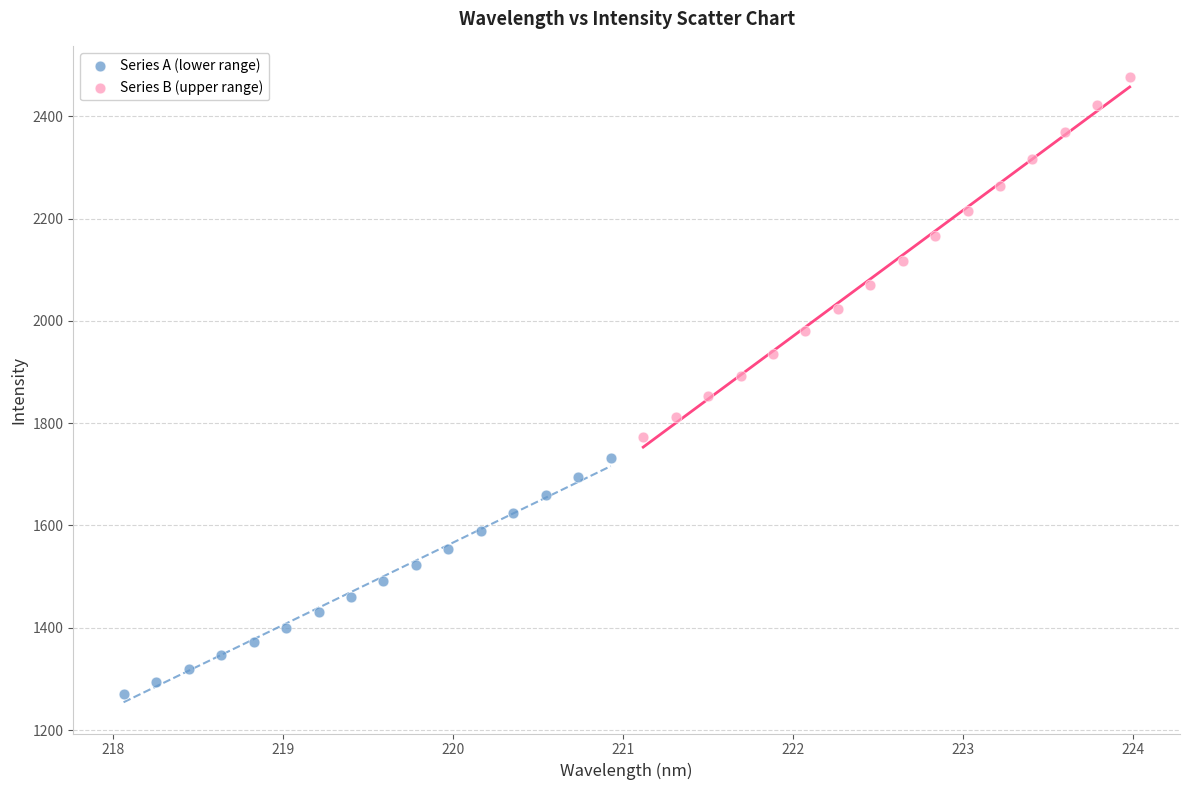

Which series reaches the maximum Y coordinate?

Series B (upper range)